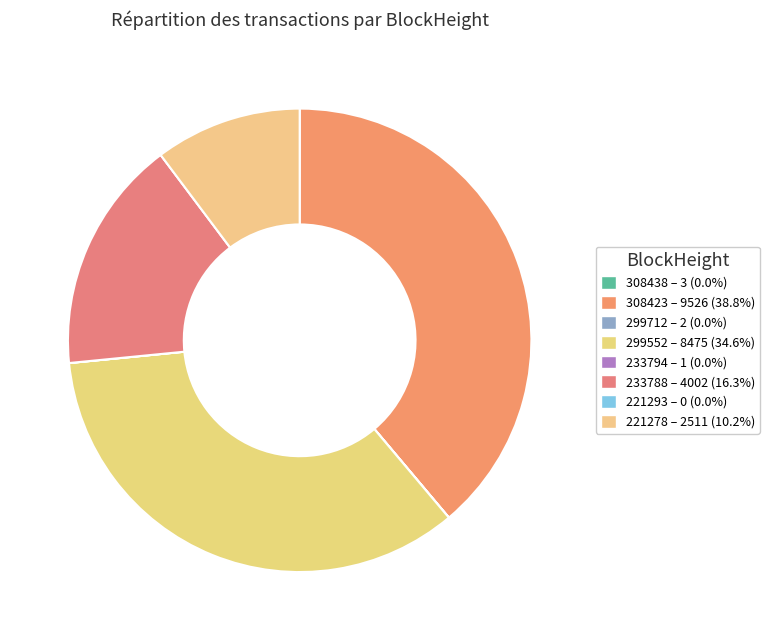

Which category has the biggest portion of the pie?

308423